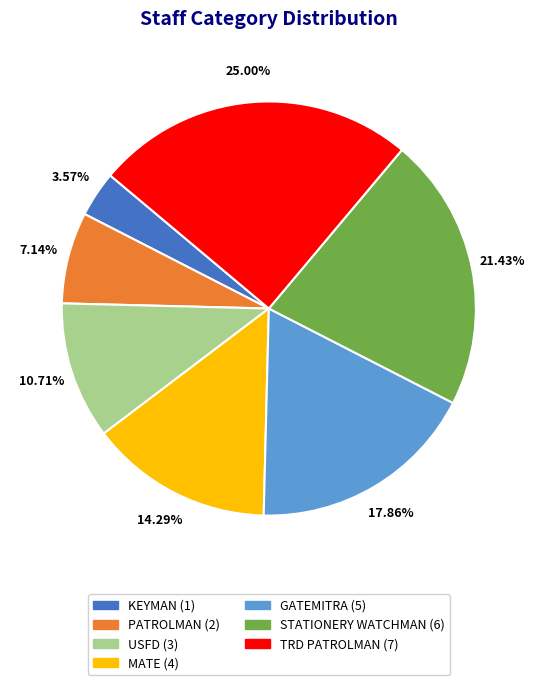

To the nearest percent, what percentage of the pie is MATE?

14%